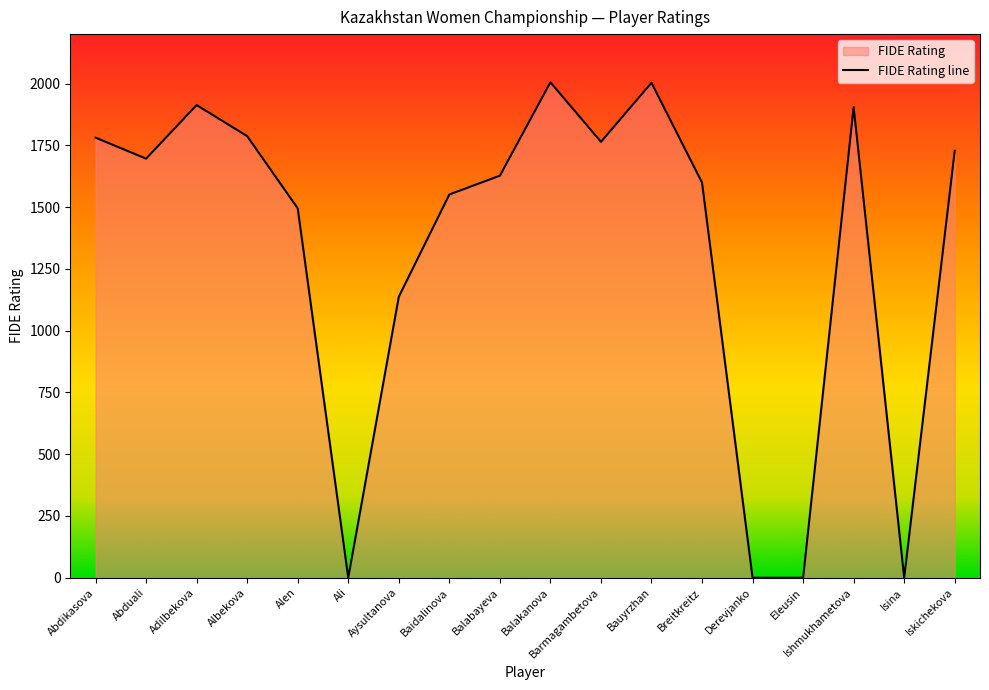

How many lines are shown in the chart?

1